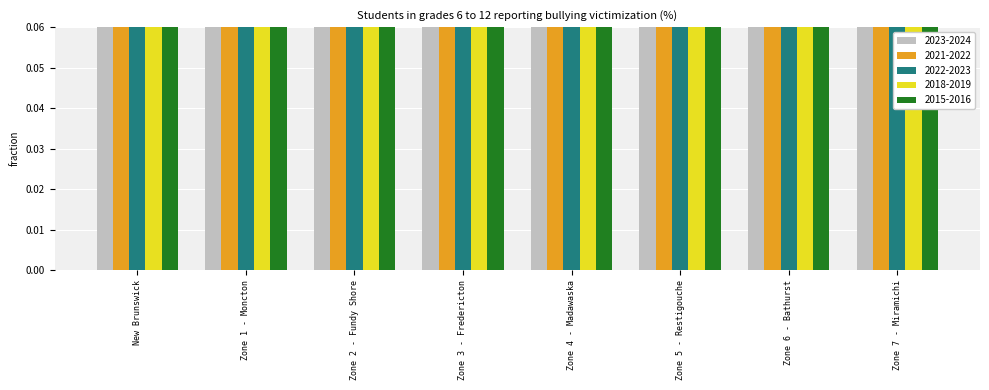

At New Brunswick, list the series in order from largest to smallest.

2015-2016, 2018-2019, 2023-2024, 2022-2023, 2021-2022